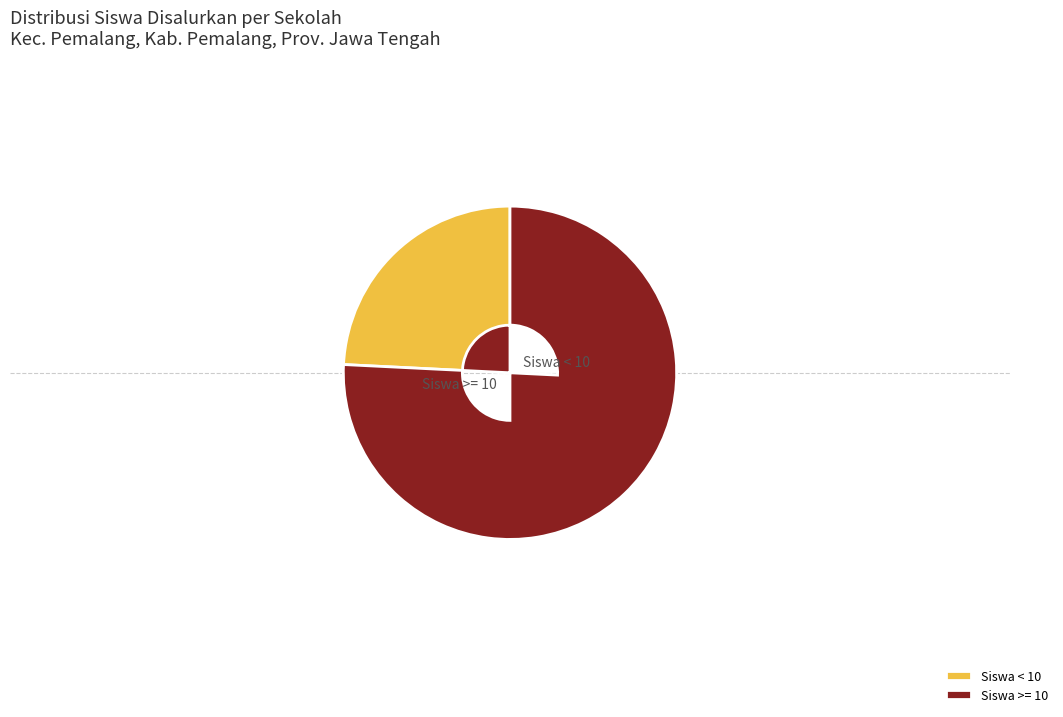

Approximately how many times larger is the value at Siswa < 10 compared to Siswa >= 10?

0.3